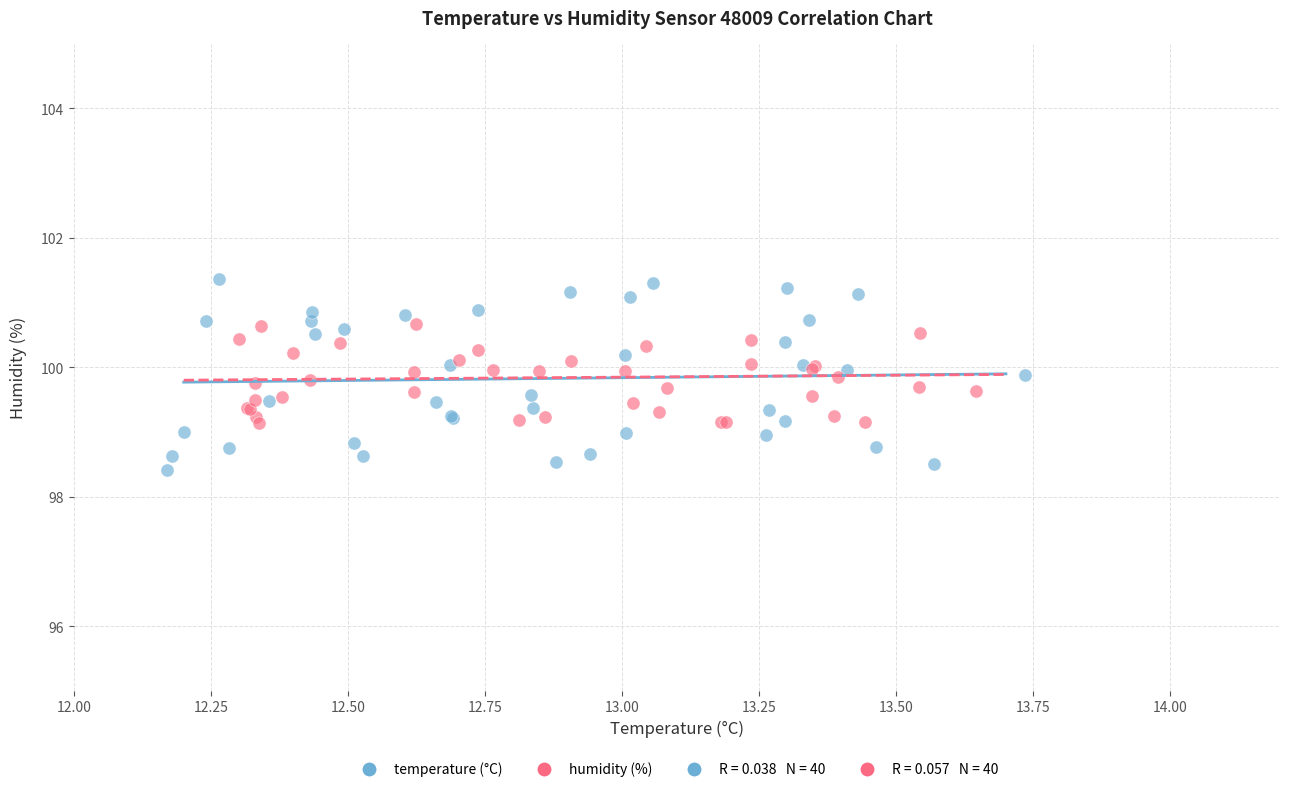

Which series contains the lowest Y value?

temperature (°C)